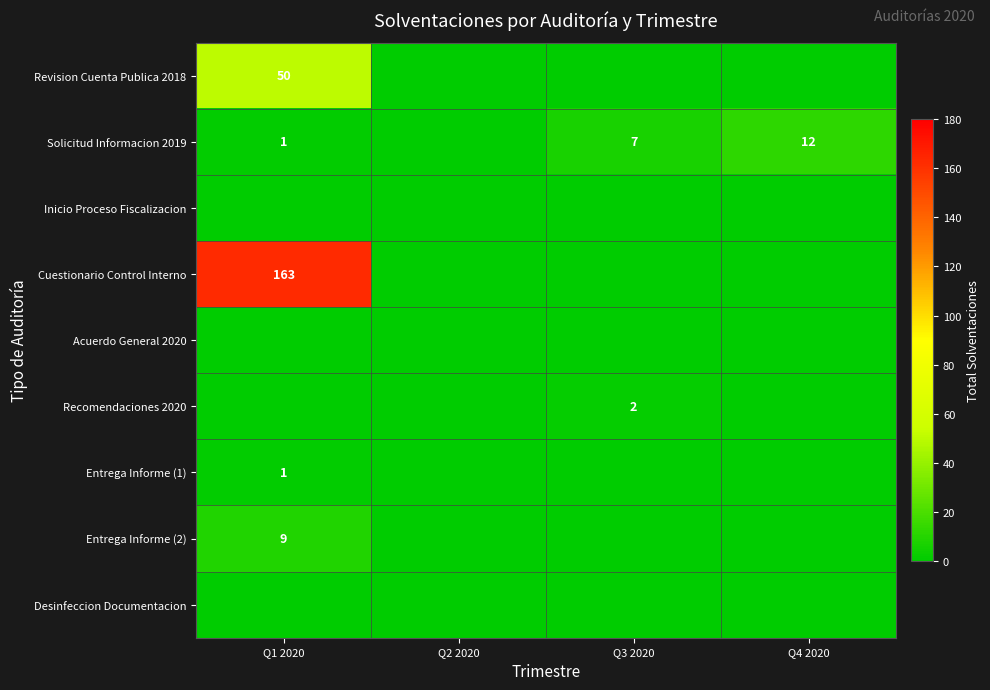

How many Recomendaciones 2020 values are between 0 and 2?

4